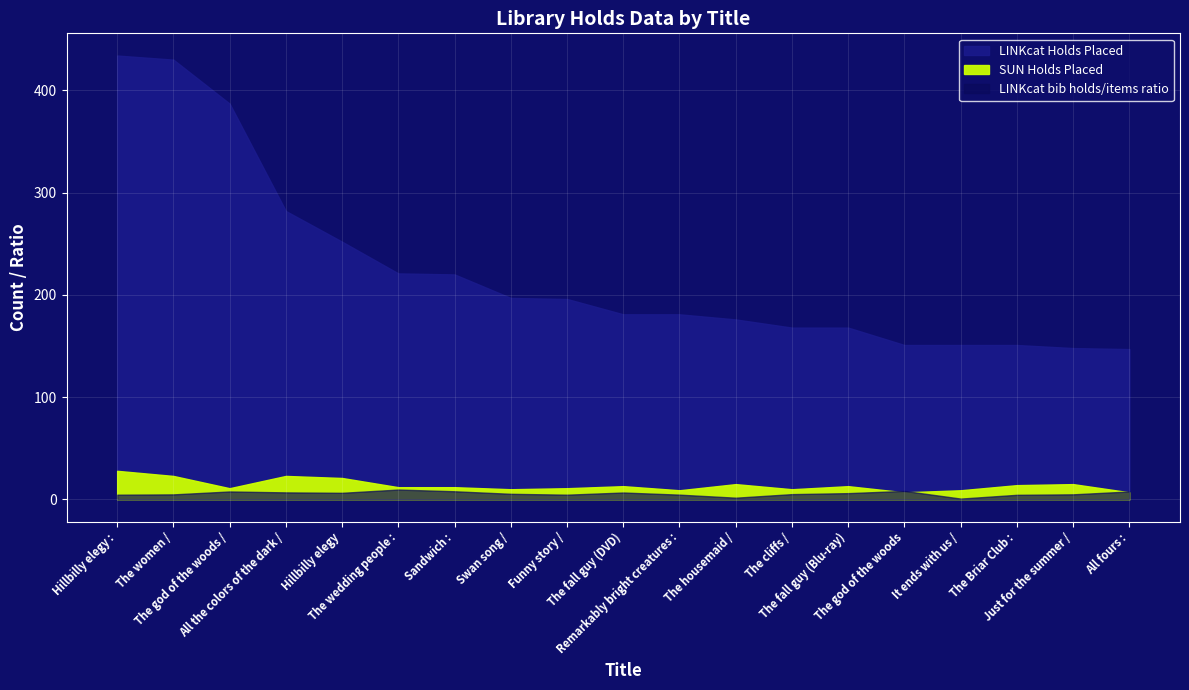

Rank the series at The women / from lowest to highest value.

LINKcat bib holds/items ratio, SUN Holds Placed, LINKcat Holds Placed